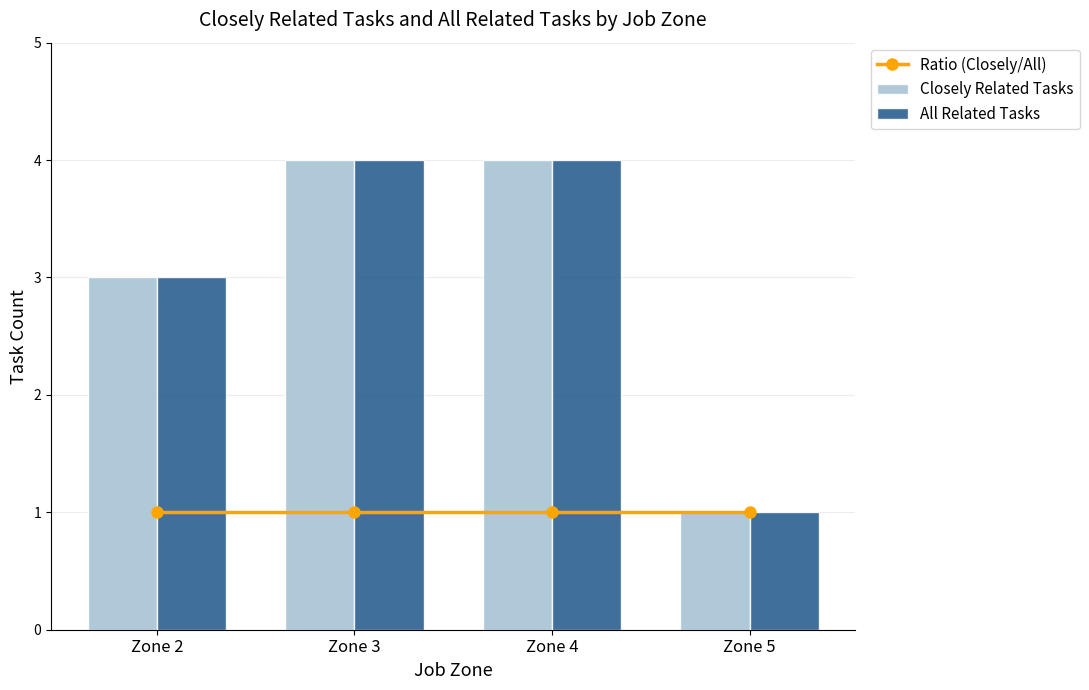

What value does the Ratio (Closely/All) series have at Zone 4?

1